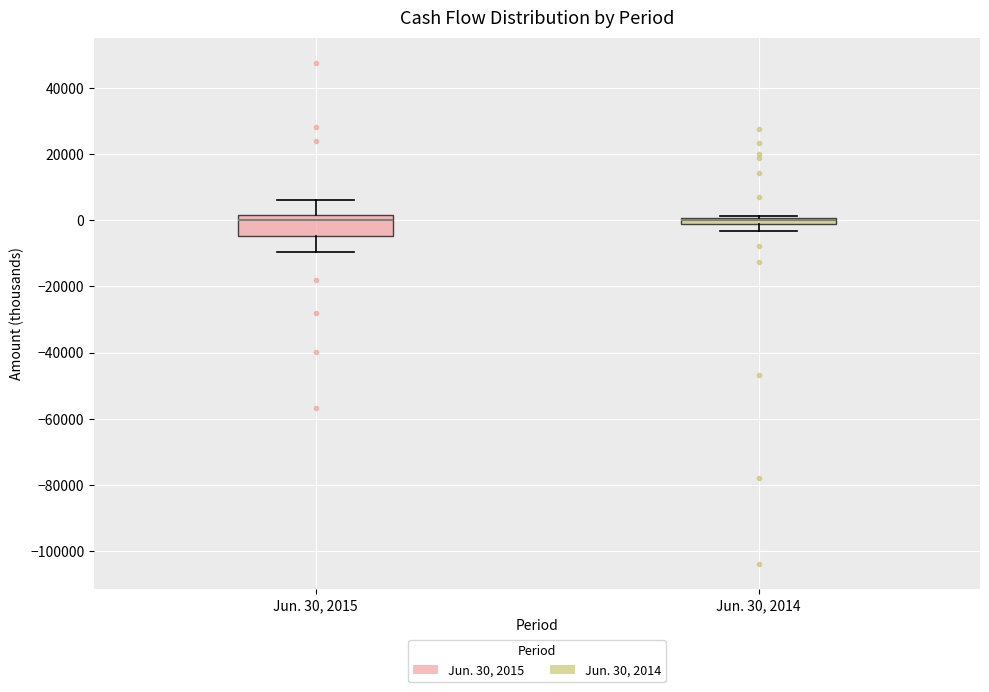

Which box is the tallest, from its lower edge to its upper edge?

Jun. 30, 2015